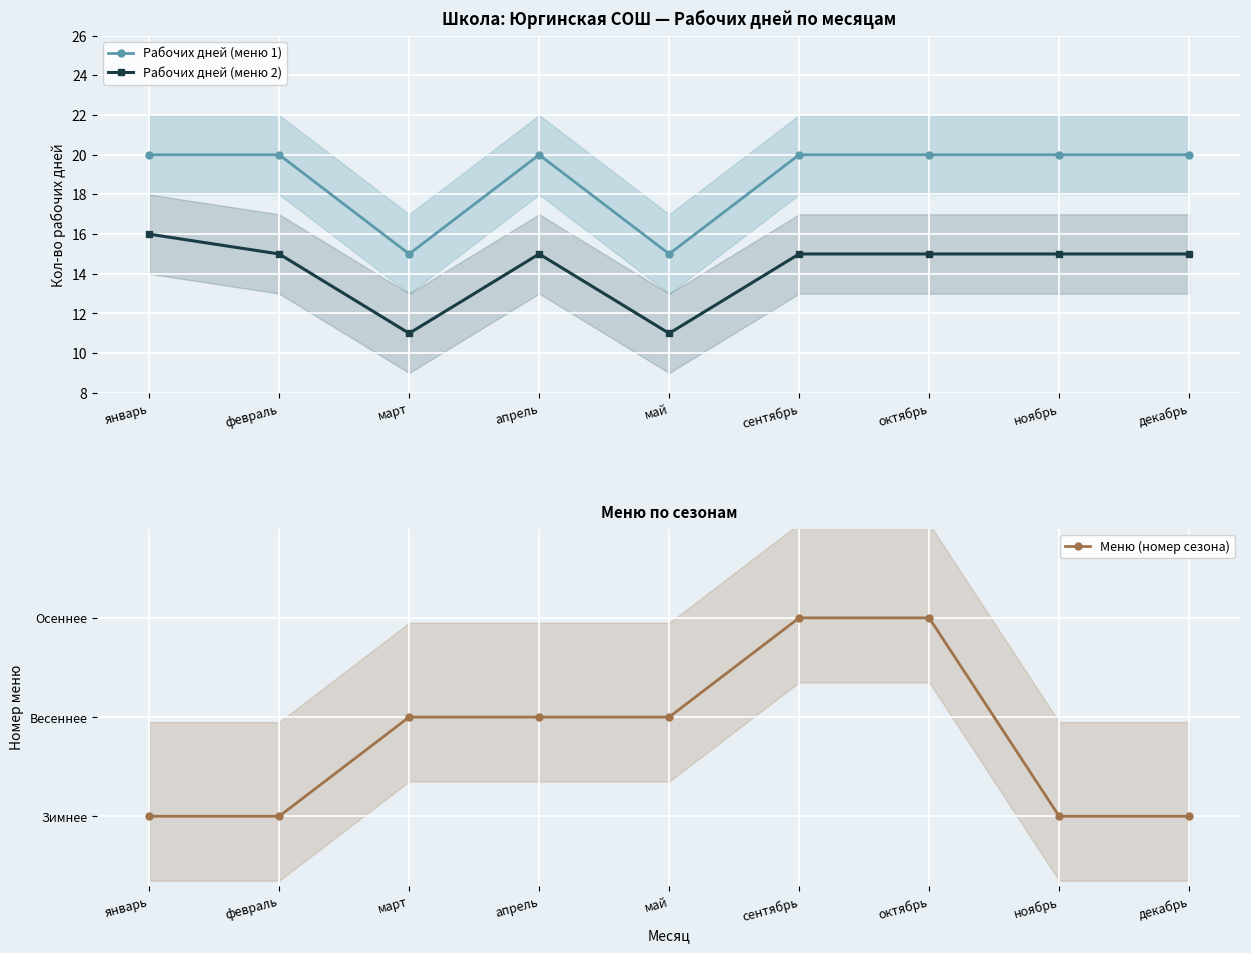

Which series has the largest total across all categories?

Рабочих дней (меню 1)